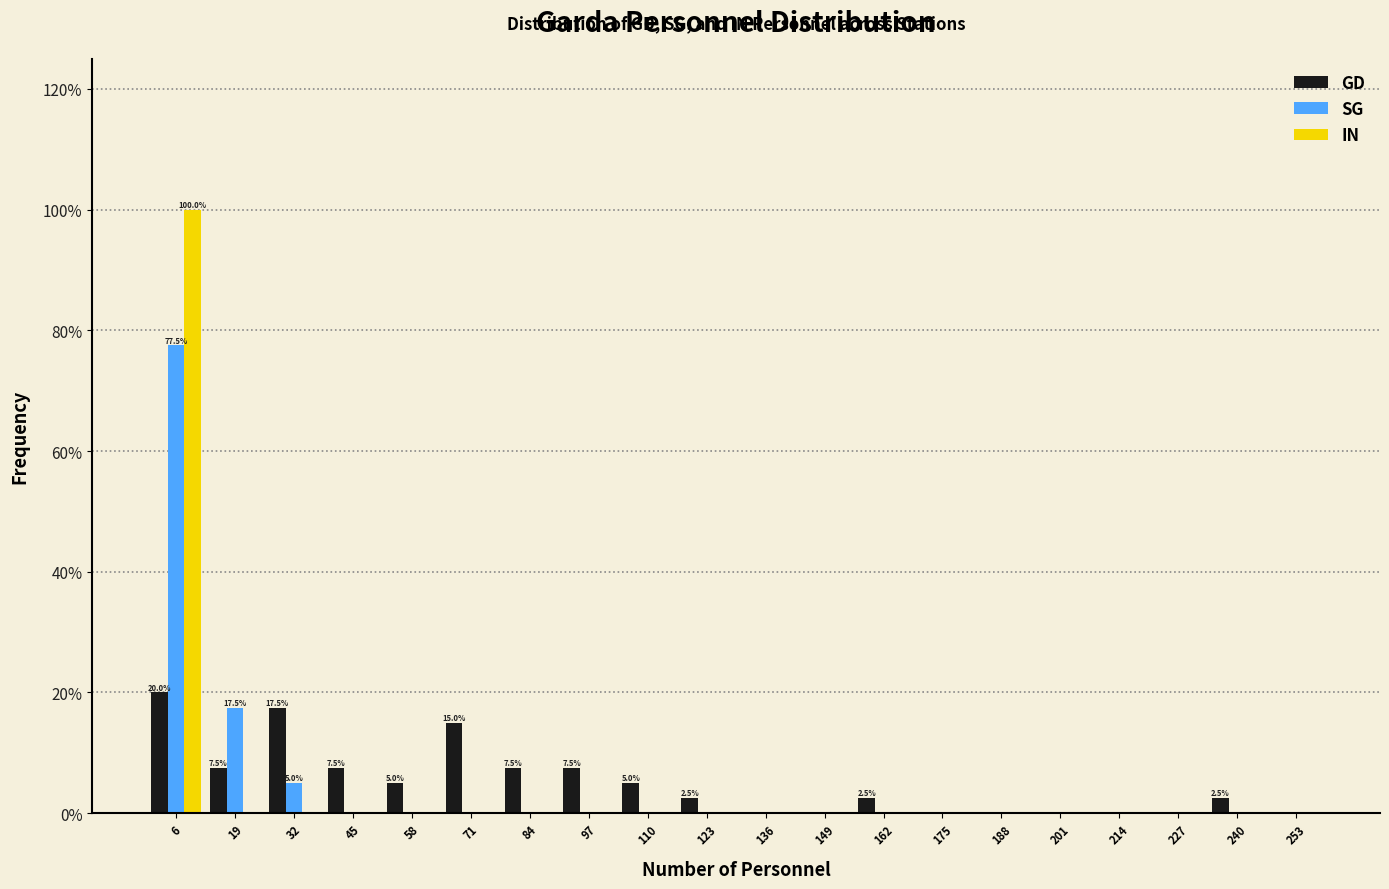

In the GD series, which range on the x-axis has the tallest bar?

0 to 13